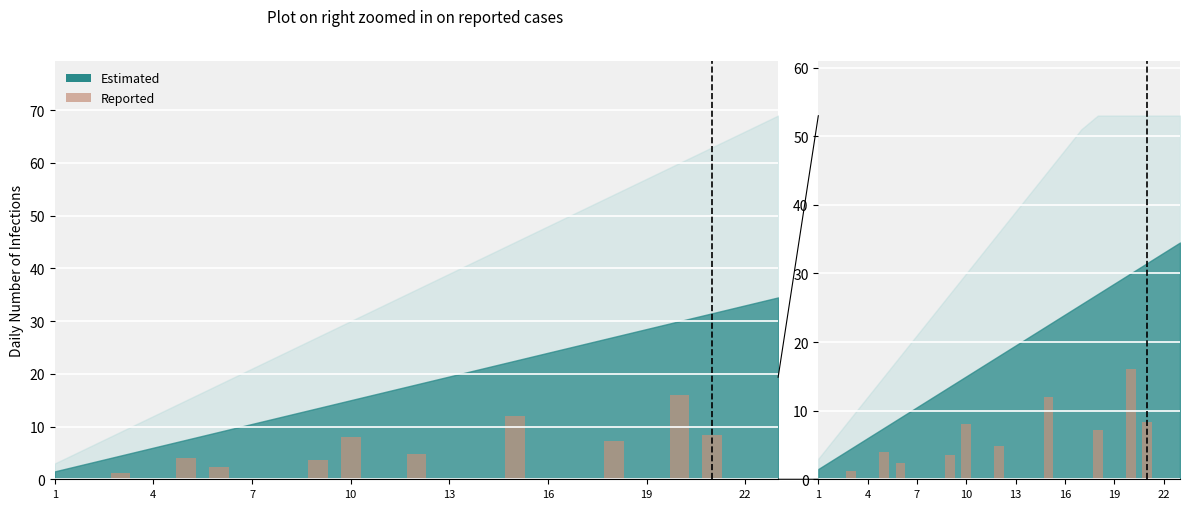

How many values are above zero?

10